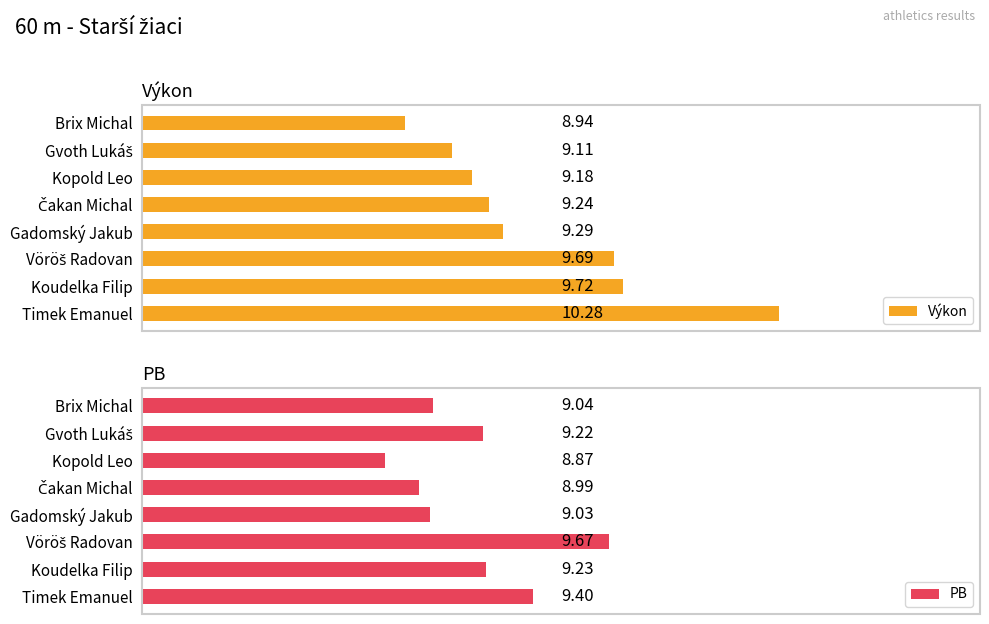

What is the sum of all PB values?

73.5